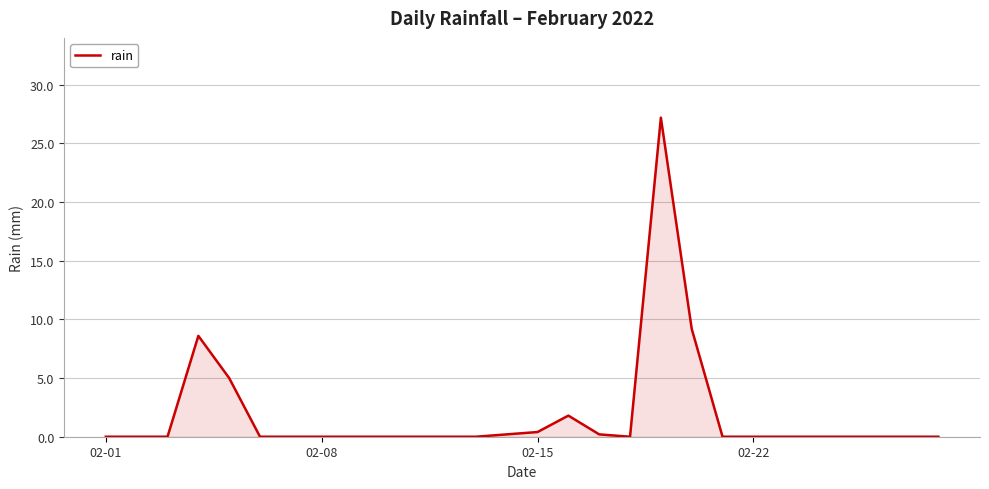

How many lines are shown in the chart?

1